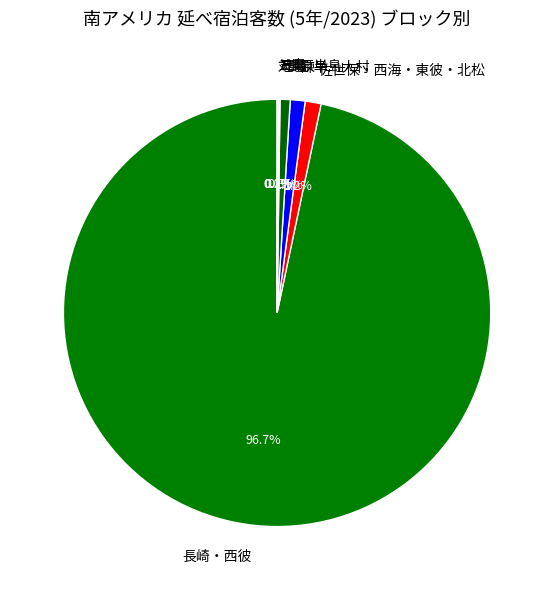

What portion of the pie excludes 佐世保・西海・東彼・北松?

98.8%